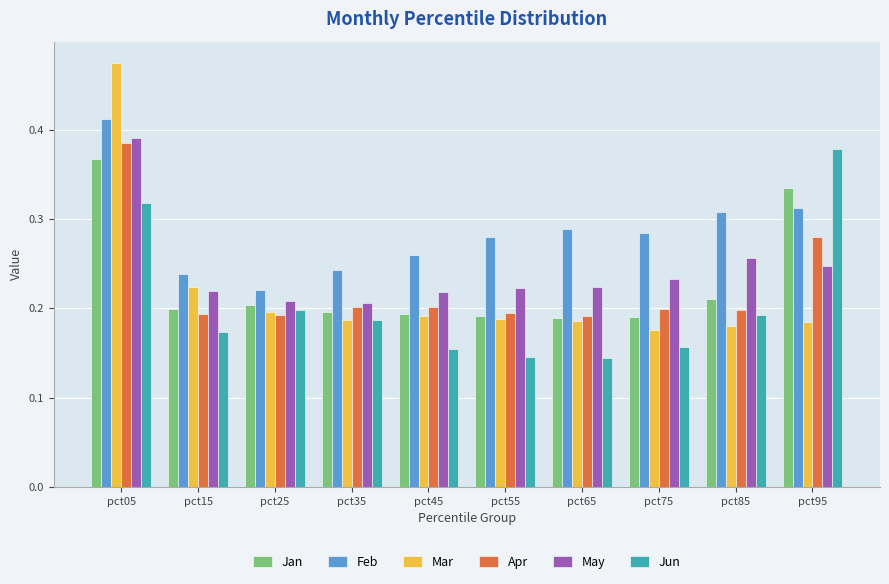

What is the sum of all Mar values?

2.2